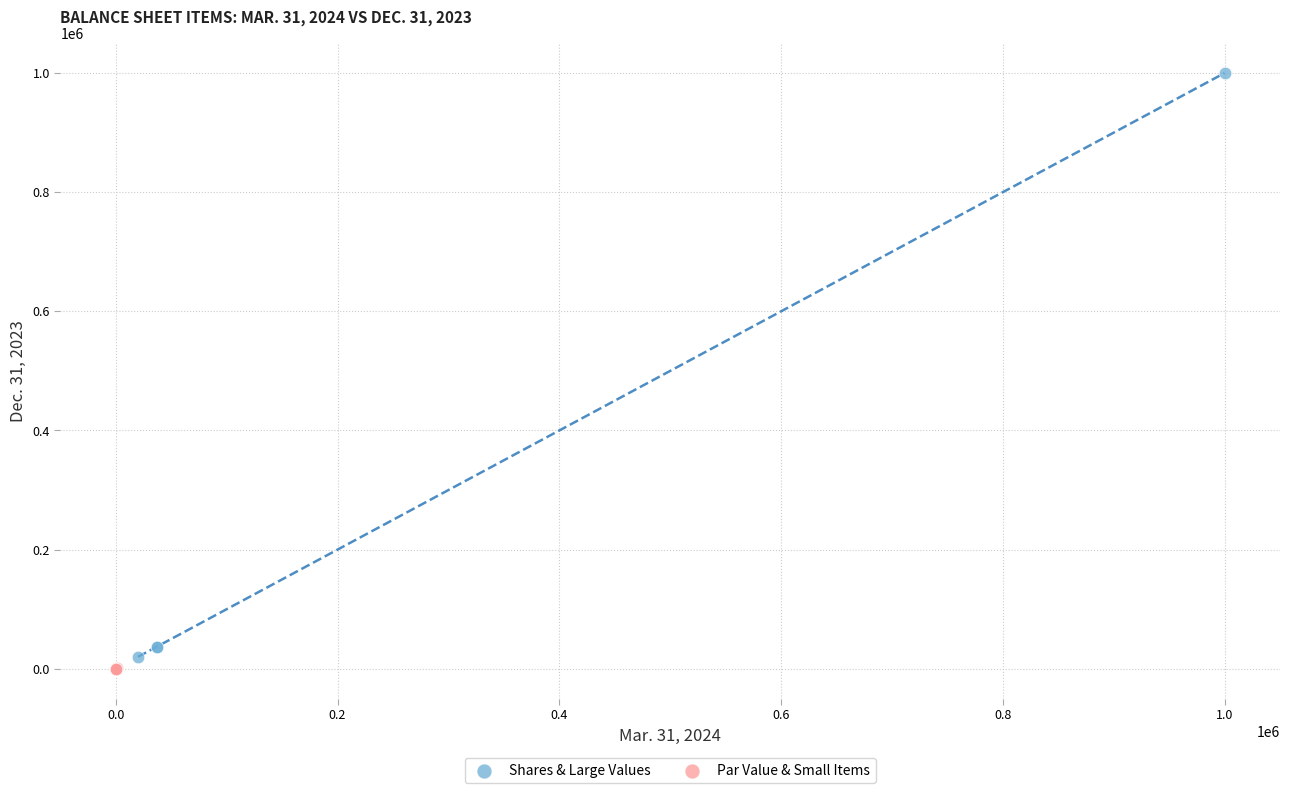

Which series has the widest spread of Y values?

Shares & Large Values